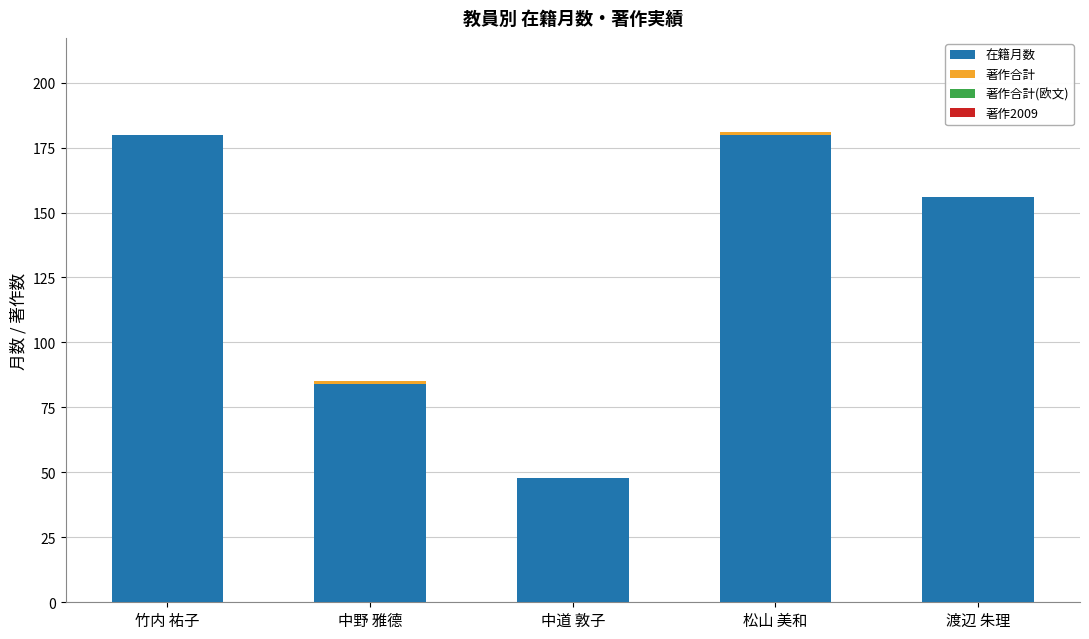

What is the total value across all series at 渡辺 朱理?

156